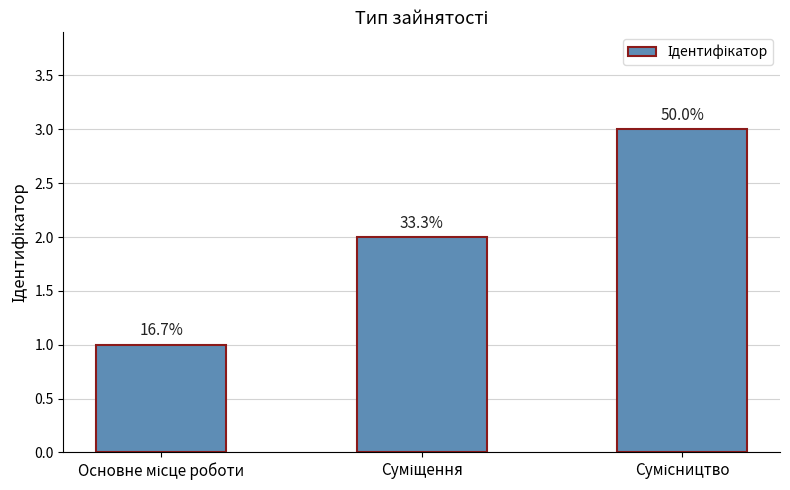

Where does the data first go above 2?

Сумісництво